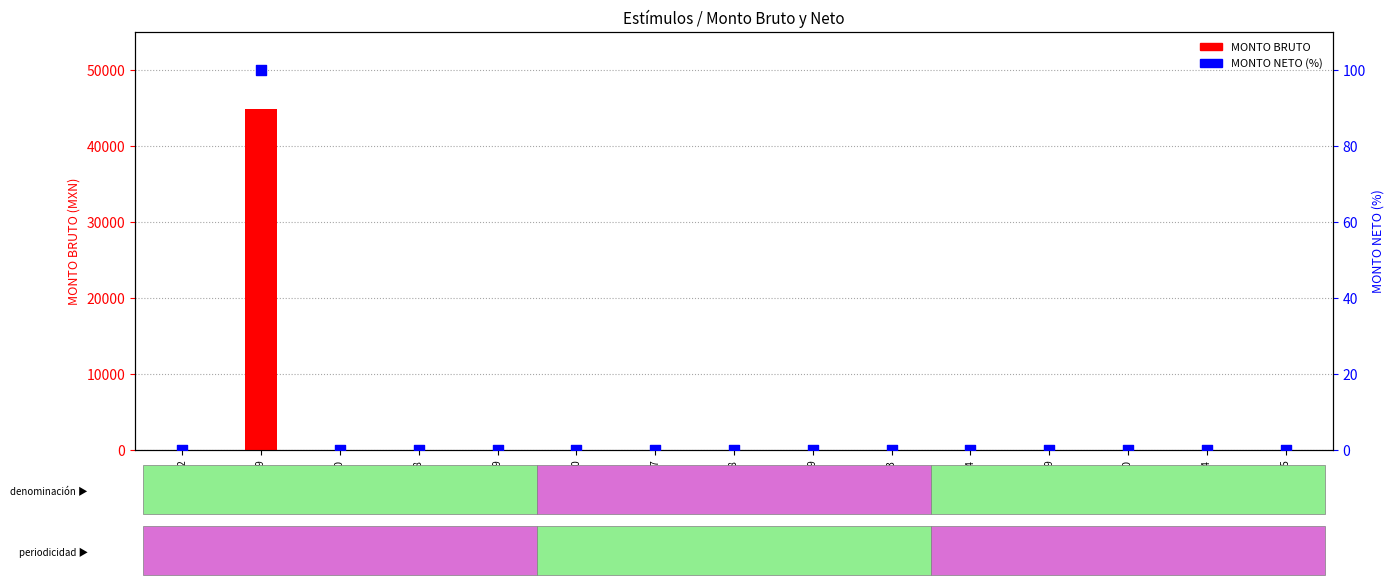

Which series reaches the minimum Y coordinate?

MONTO BRUTO